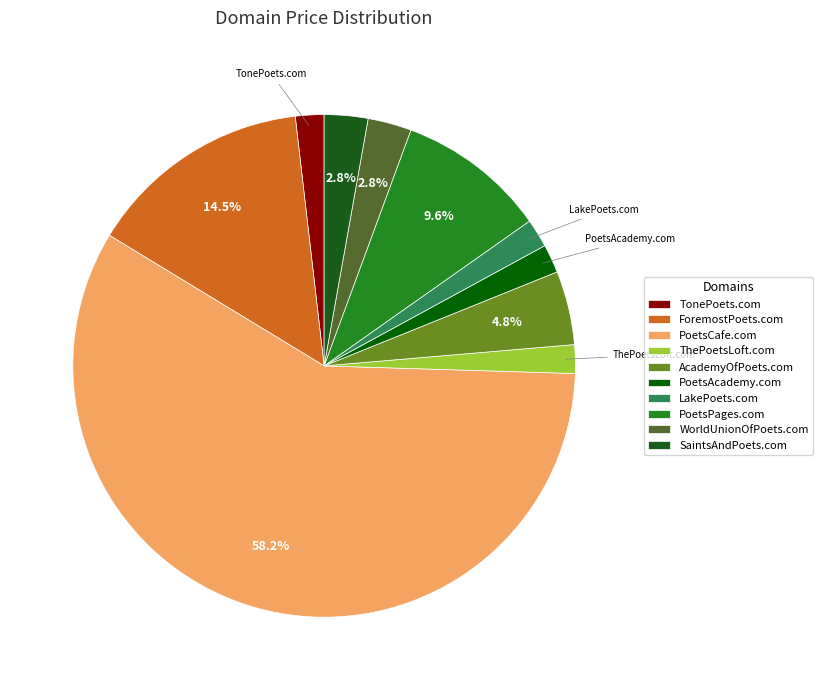

Count the number of slices in the pie.

10